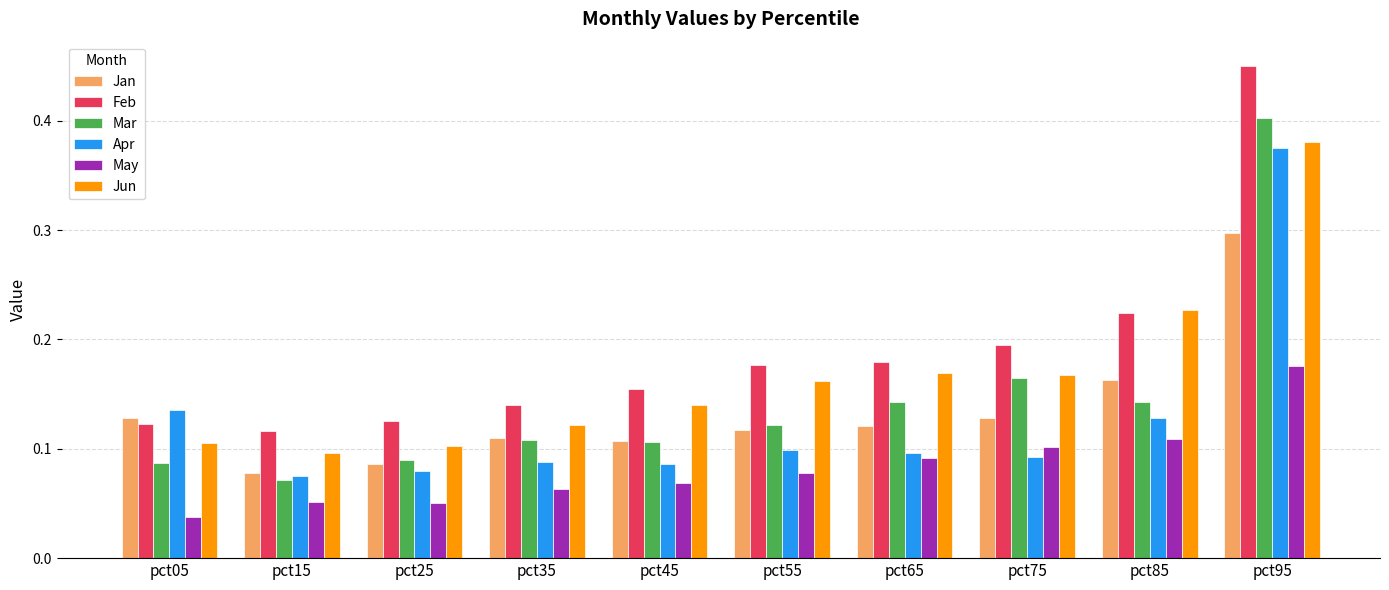

What is the total value across all series at pct65?

0.8